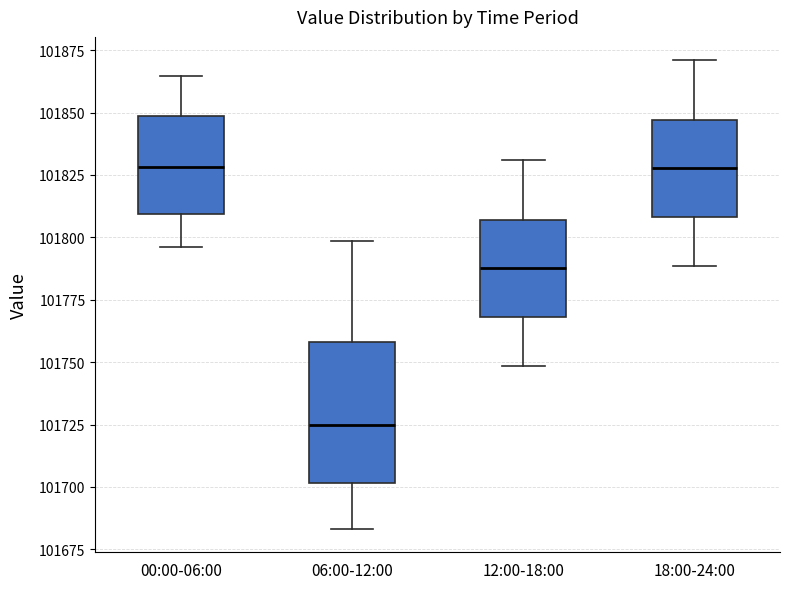

Which box is the tallest, from its lower edge to its upper edge?

06:00-12:00